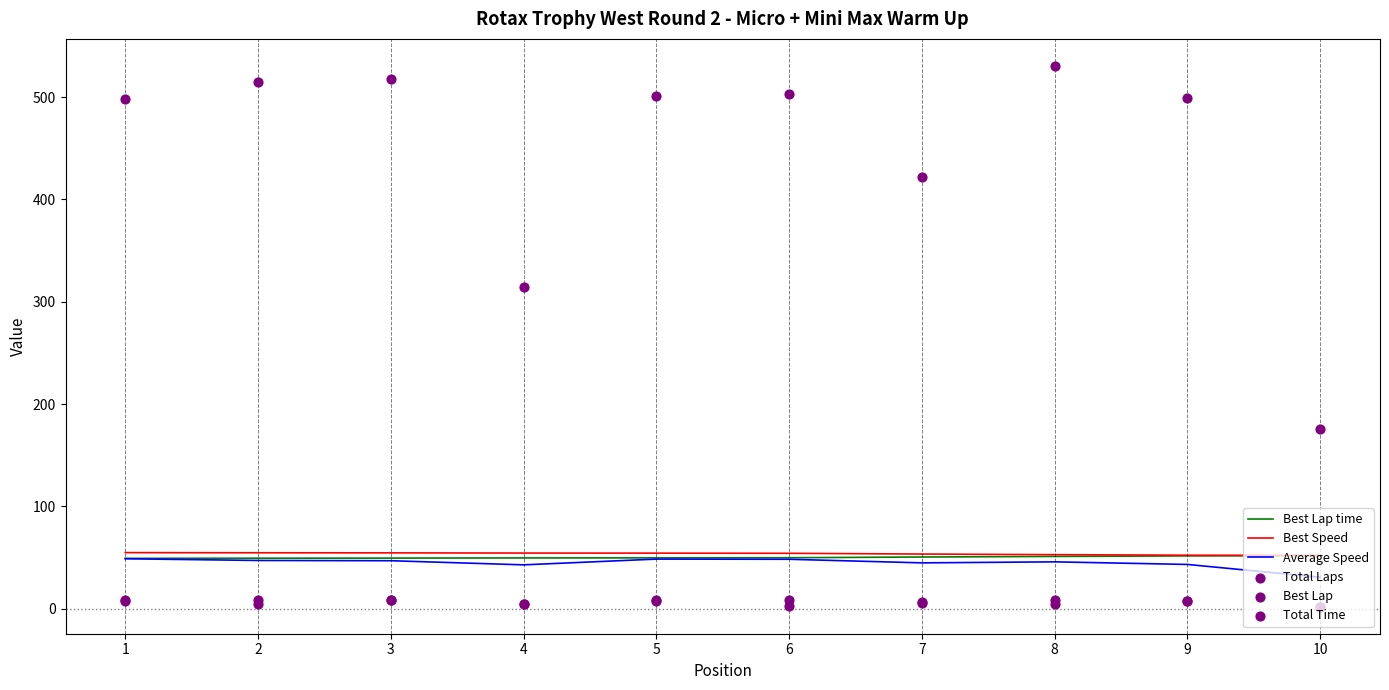

What is the total value across all series at 10?

314.3